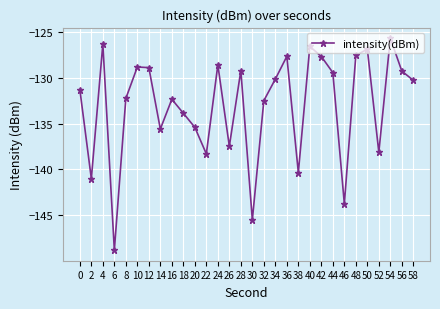

What is the change in value from 0 to 30?

-14.2